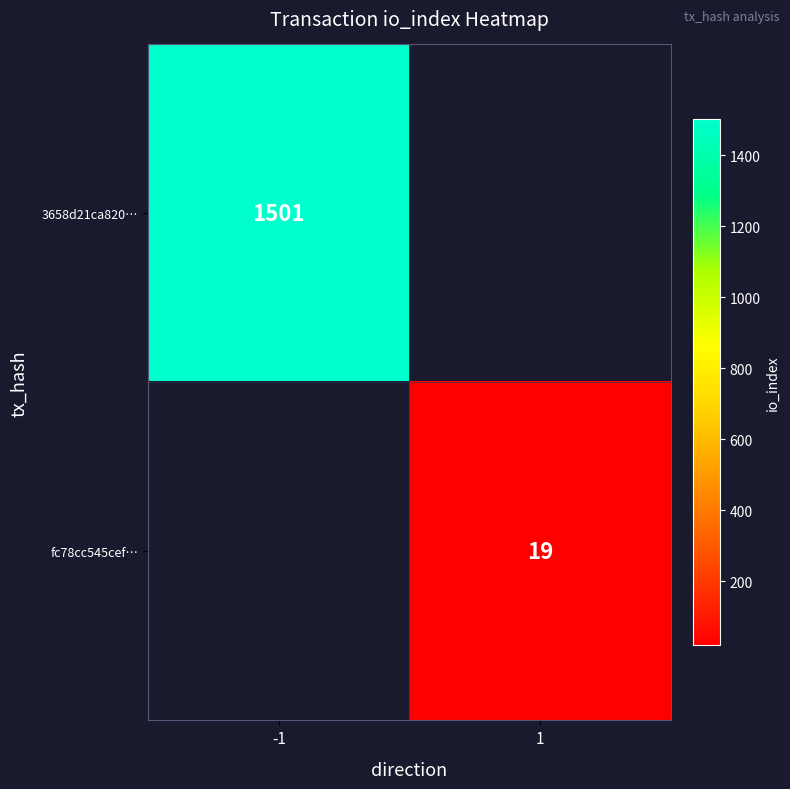

True or false: fc78cc545cef… has a value of 19 at 1.

True